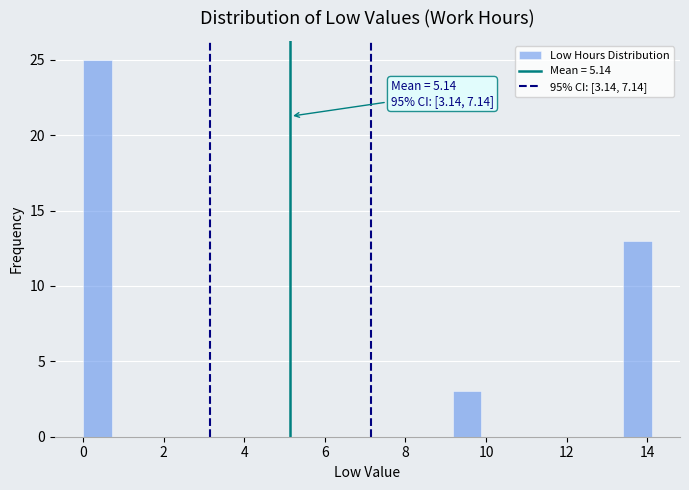

Read against the x-axis, roughly where is the centre of the tallest bar?

0.4